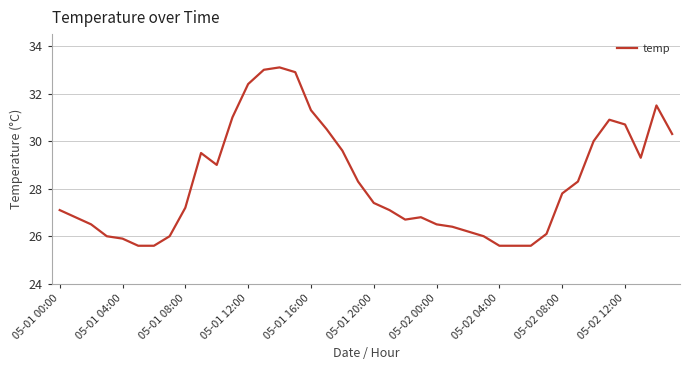

What is the smallest value displayed?

25.6